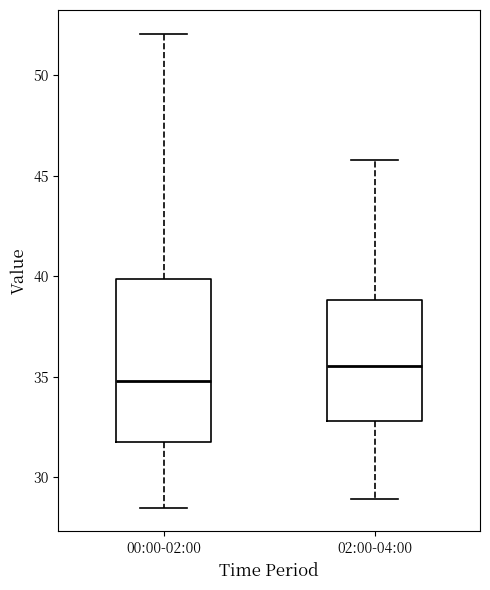

Reading left to right, transcribe this box plot: for each box, give where its median line is, the range the box spans, and where its two whiskers end, as read against the y-axis. The values are not printed on the chart, so give them approximately, as read against the axis.

00:00-02:00: median 35.0, box 31.5 to 40.0, whiskers 28.5 to 52.0
02:00-04:00: median 35.5, box 33.0 to 39.0, whiskers 29.0 to 46.0